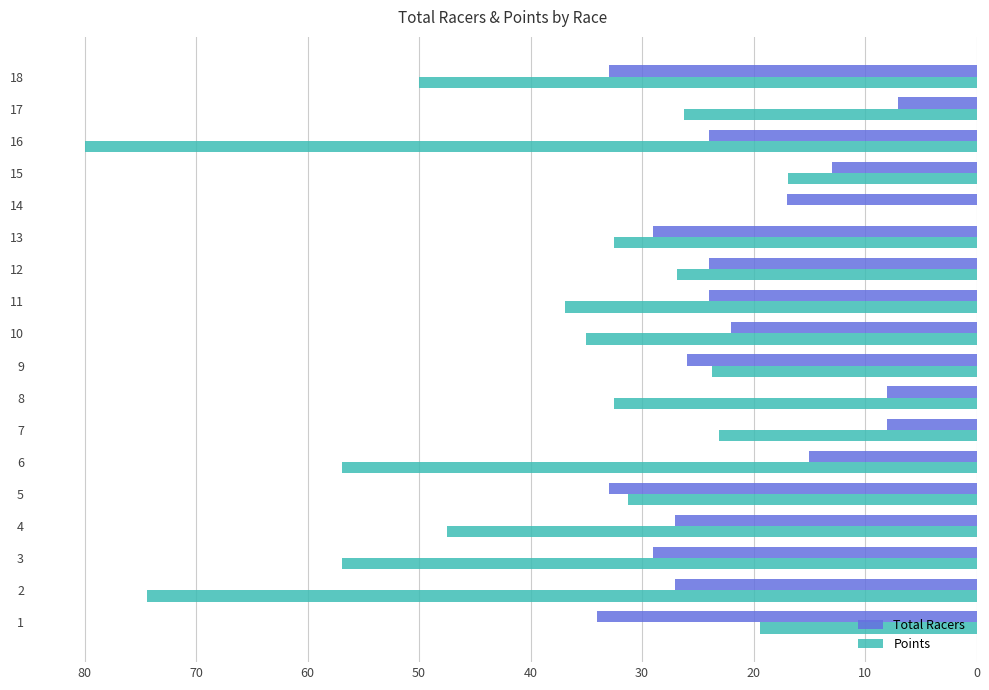

What is the total value across all series at 12?

50.9